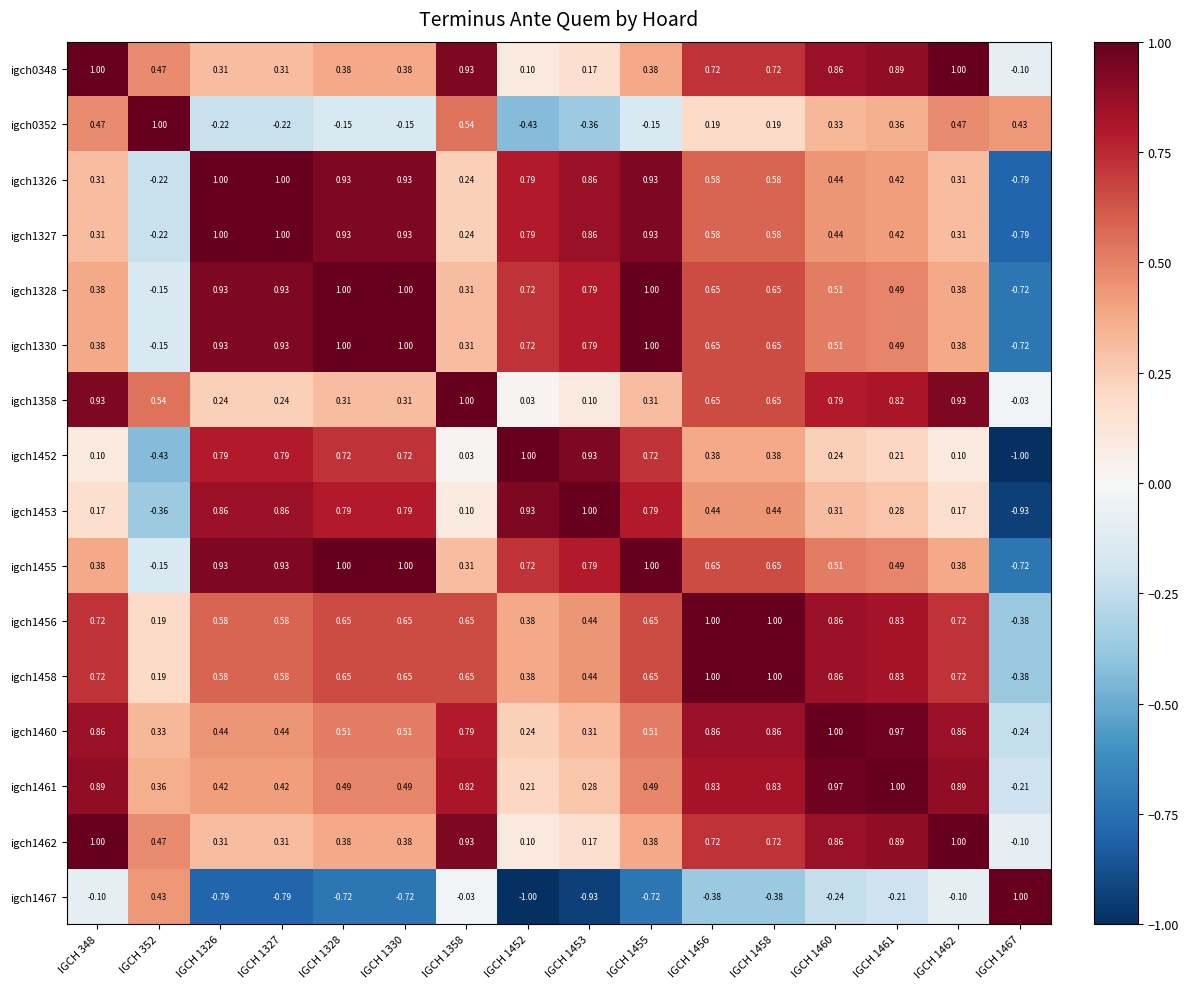

At how many categories does at least one series exceed 0?

16